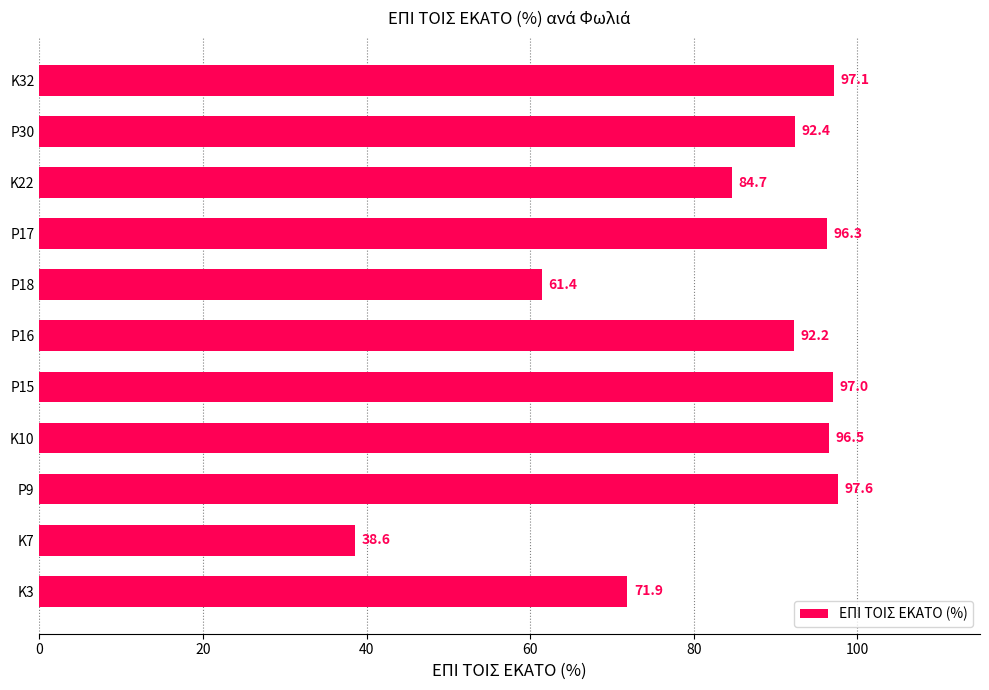

Is it true that the value at K3 is 39.4?

False